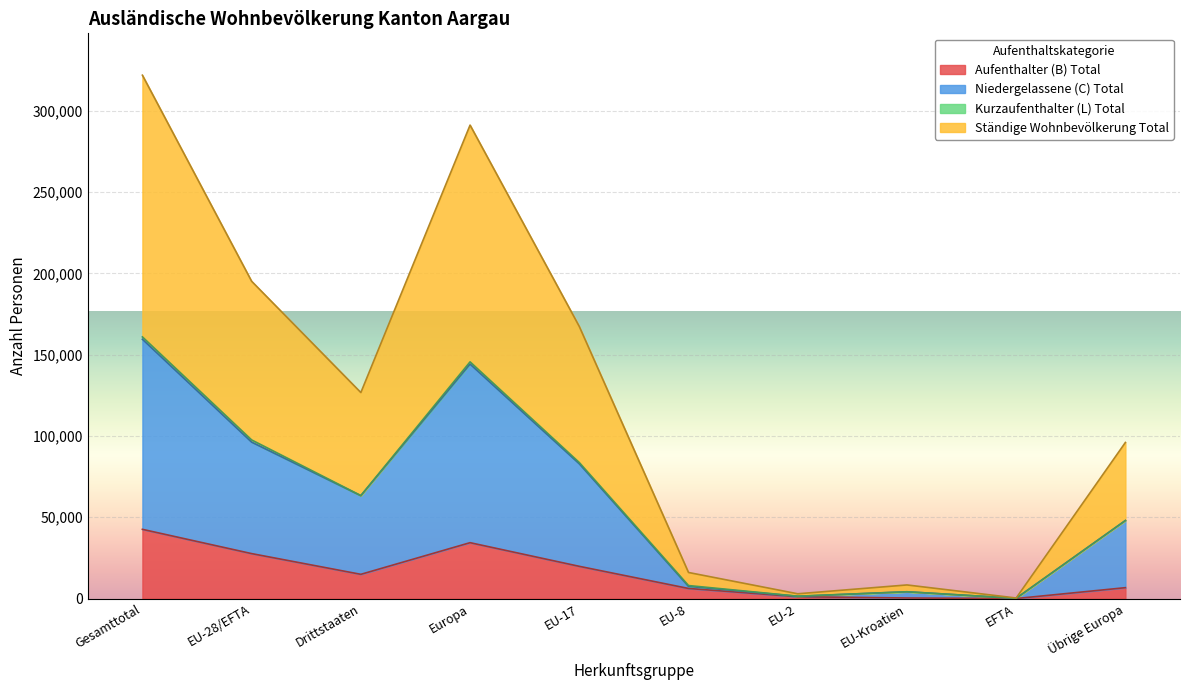

What is the highest value of the Aufenthalter (B) Total series?

42596